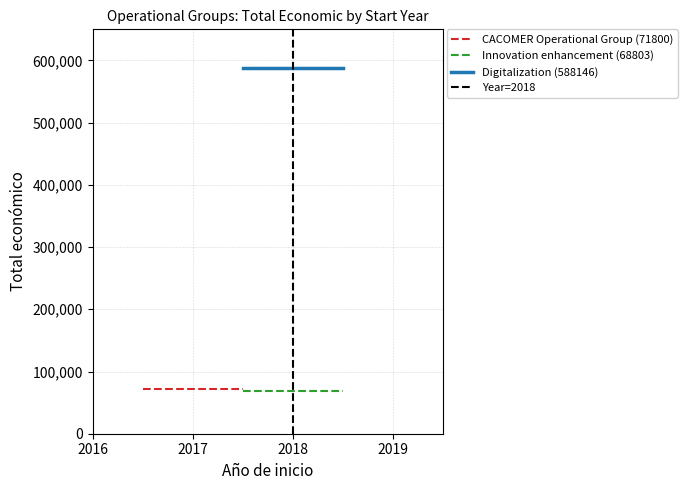

Which series has the widest spread of values?

Year=2018